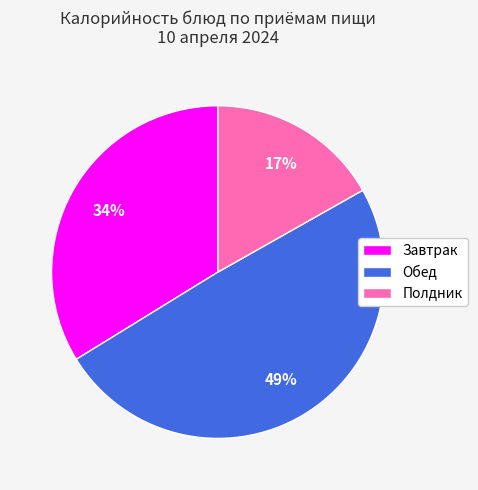

Which has a higher value, Полдник or Обед?

Обед